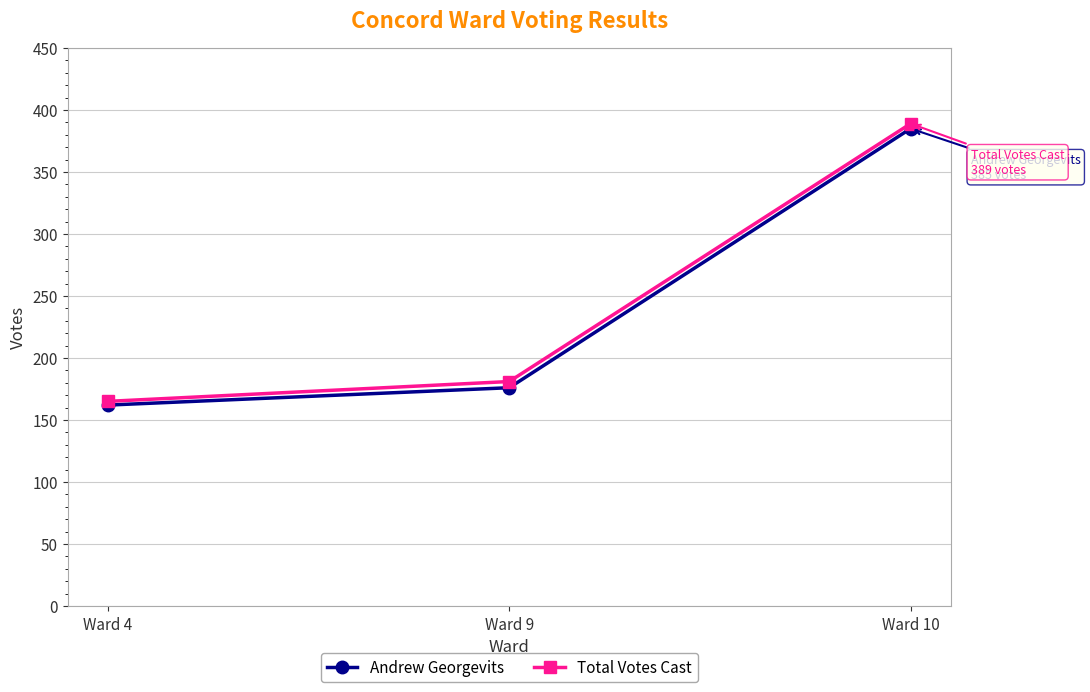

What is the total value across all series at Ward 10?

774